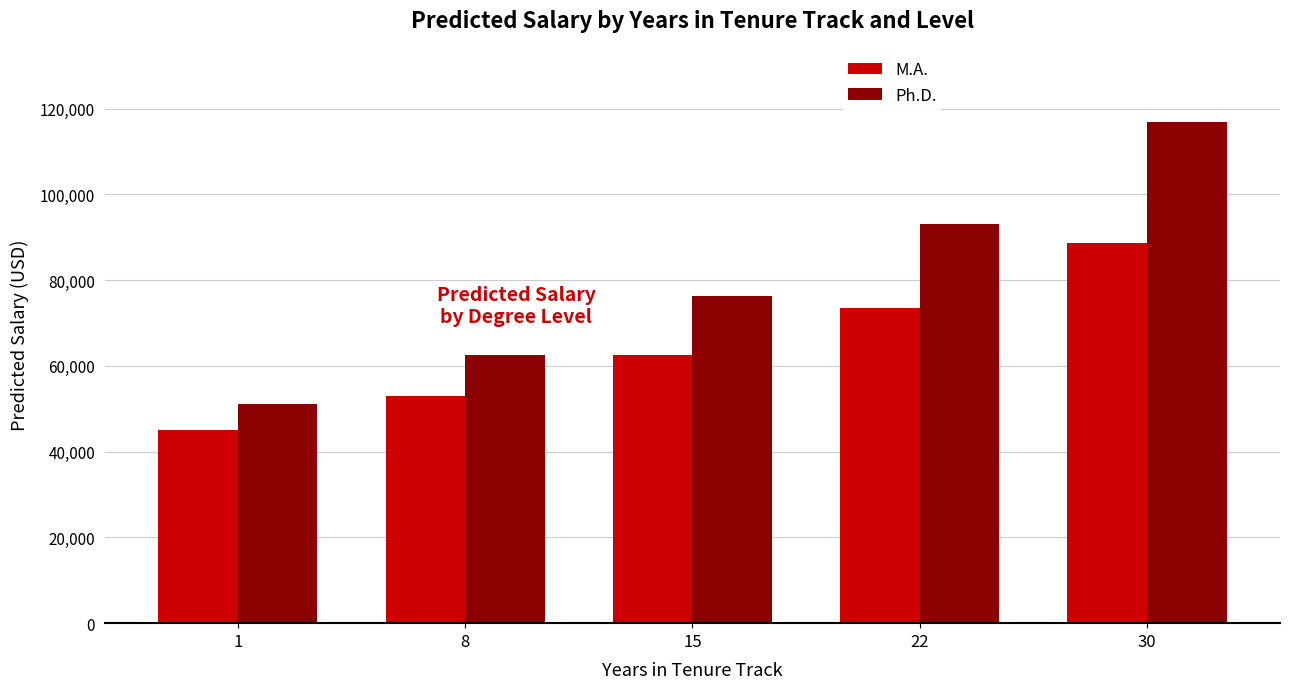

Which category has the lowest value in the Ph.D. series?

1